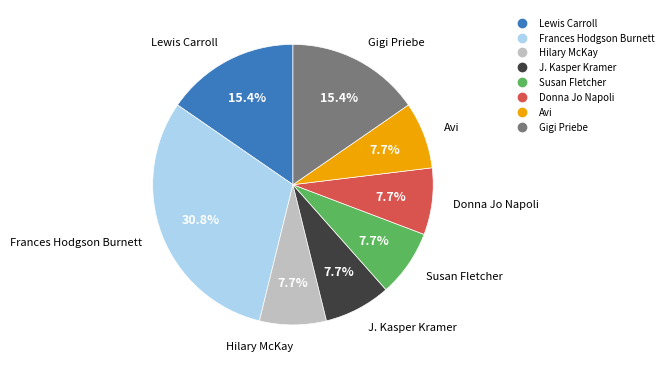

How much of the chart is everything except J. Kasper Kramer?

92.3%